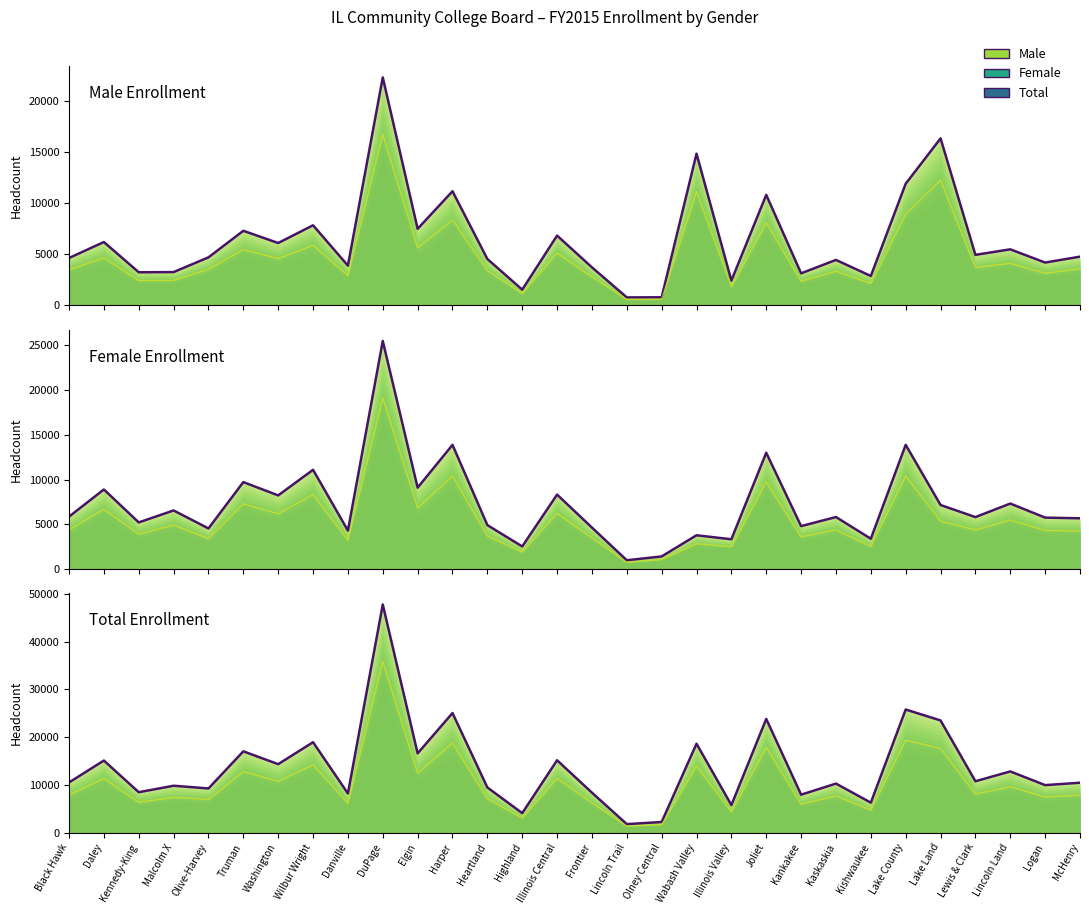

The Total (outline) series shows 5760 at Illinois Valley. True or false?

True